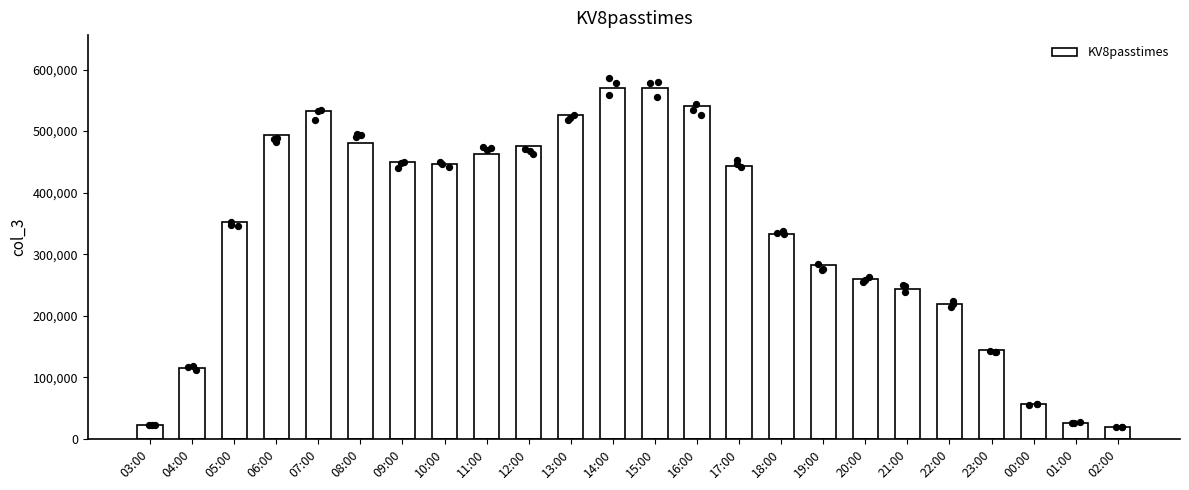

Approximately how many times larger is the value at 22:00 compared to 08:00?

0.5